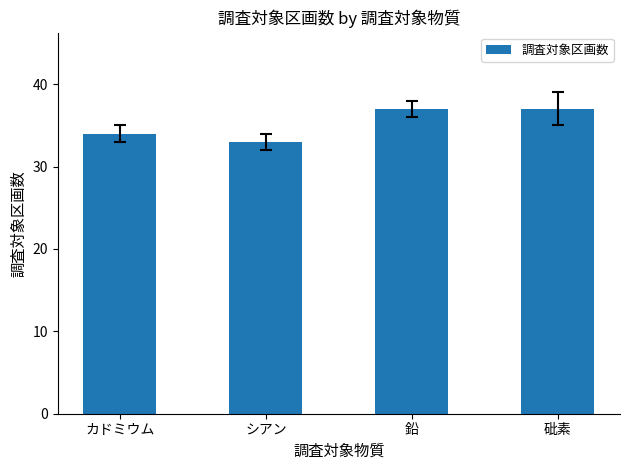

Does the chart contain any negative values?

No